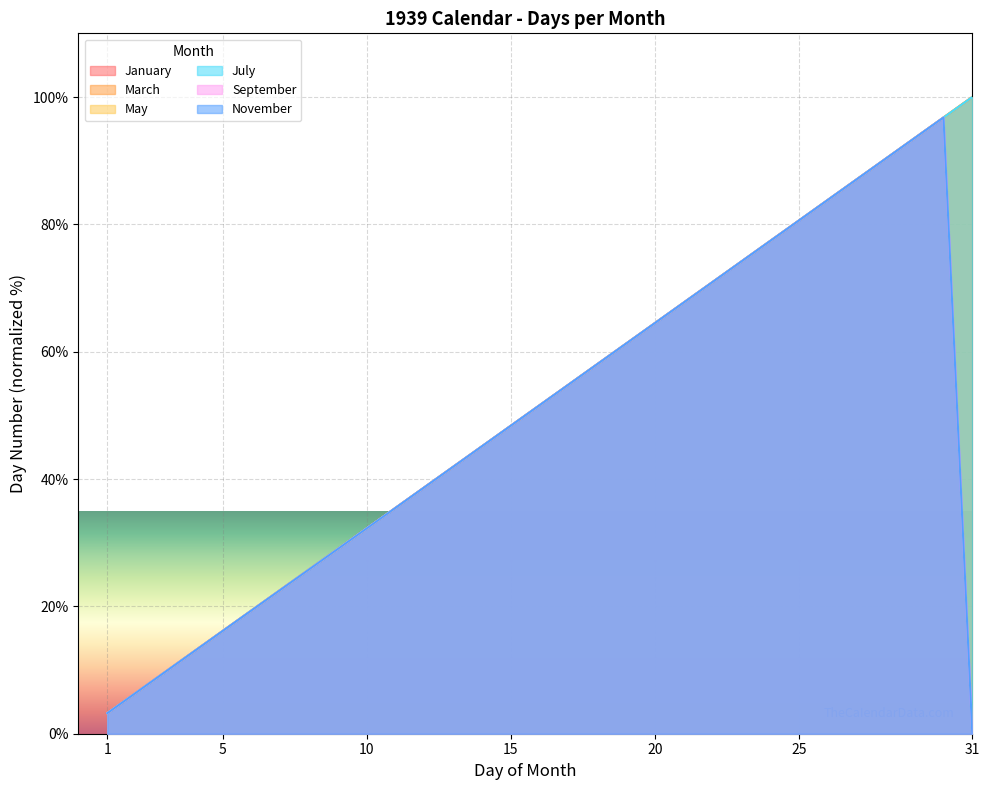

At which category does November reach its first local peak?

30